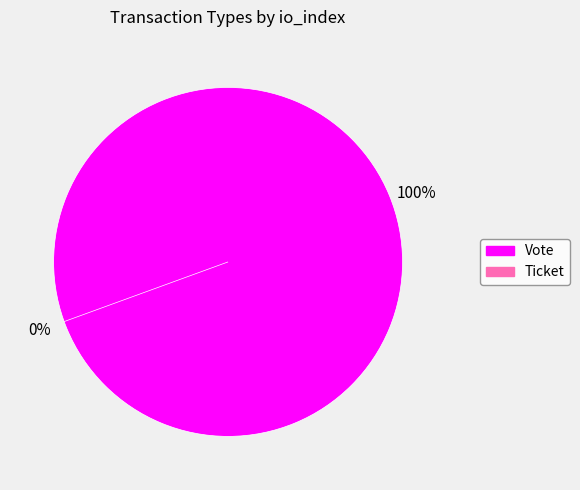

What is the majority slice?

Vote